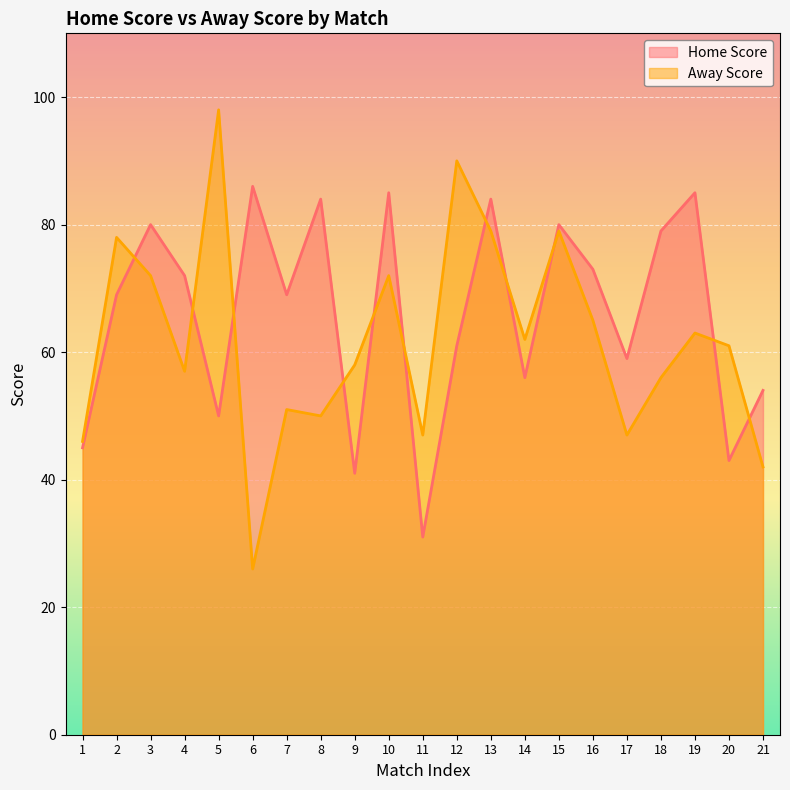

Does the chart display data point markers on the line(s)?

No